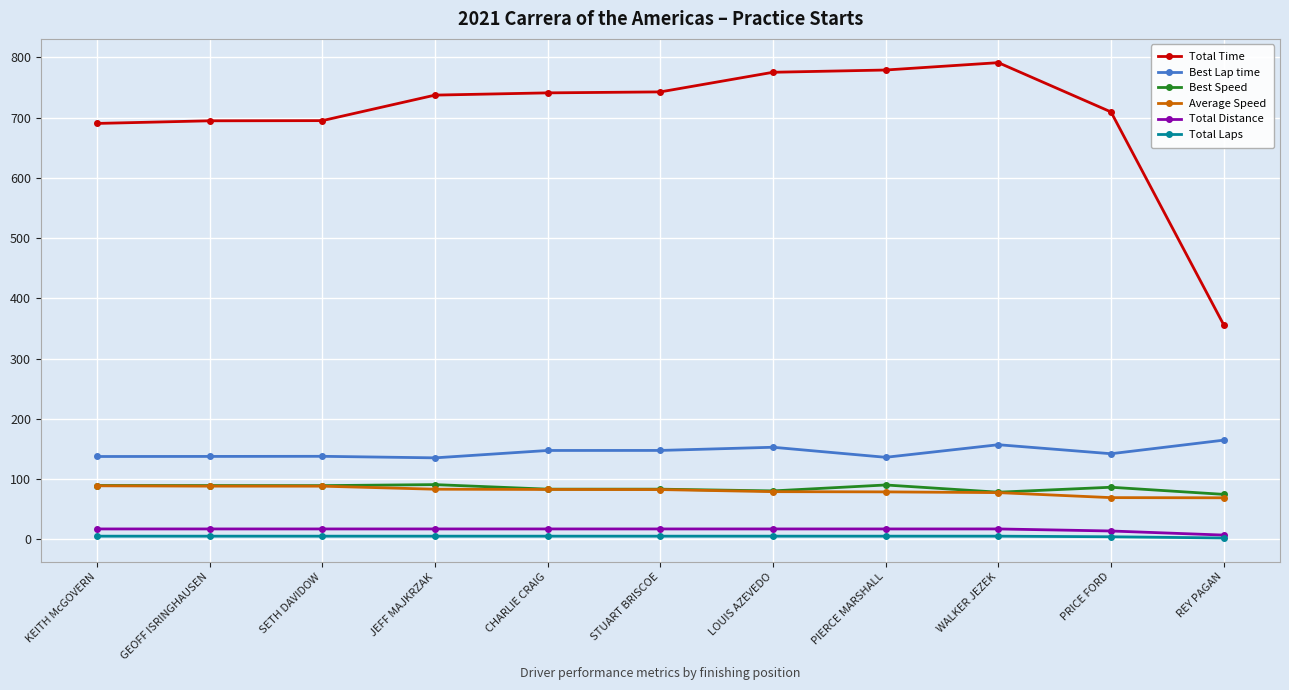

What is the label of the 8th point from the left?

PIERCE MARSHALL